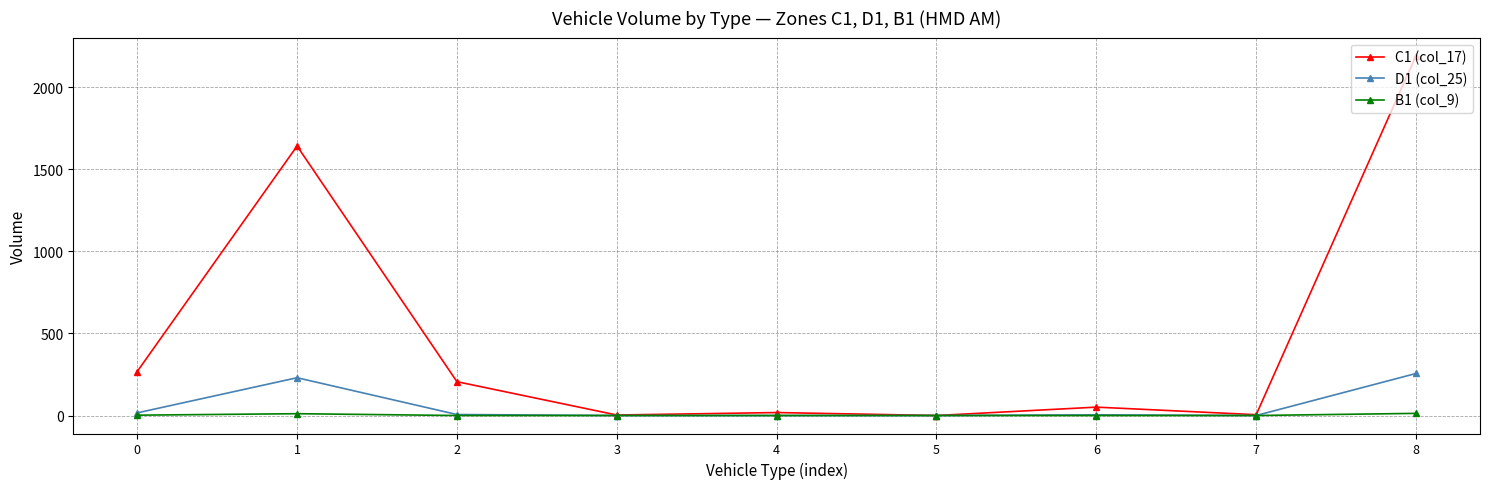

The D1 (col_25) series shows 0 at 5. True or false?

True